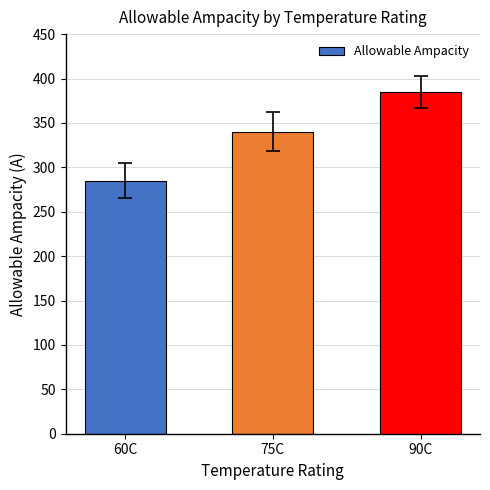

What is the smallest value displayed?

285